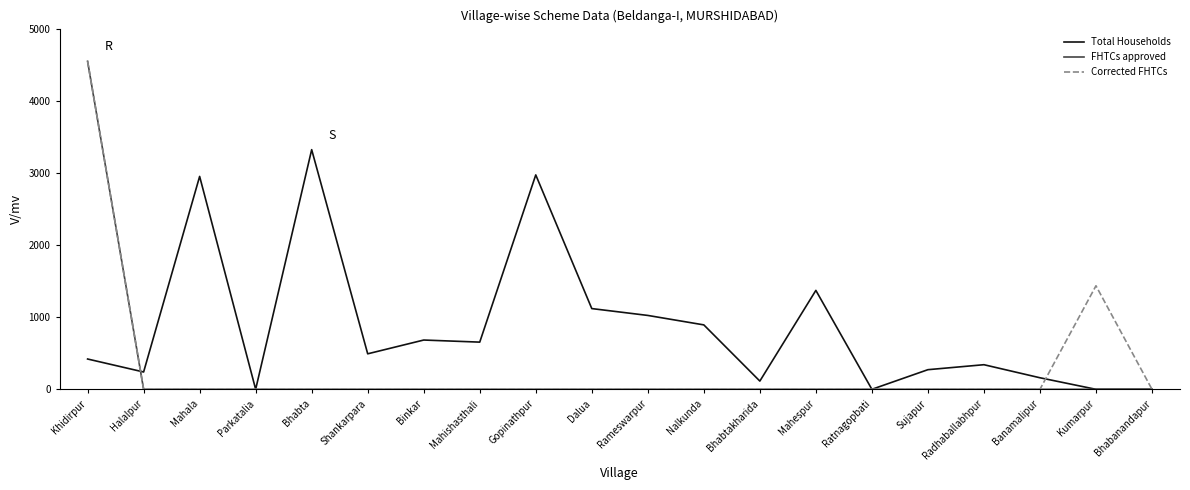

Count the number of data series in this chart.

3